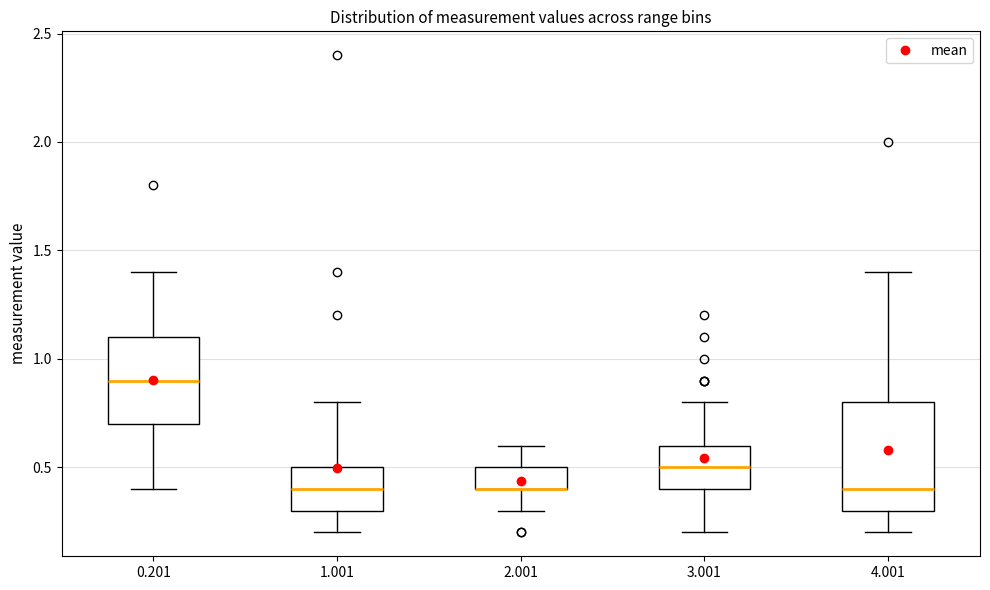

Reading left to right, read every box against the y-axis: the position of its median line, the range the box covers, and the ends of its whiskers. The values are not printed on the chart, so give them approximately, as read against the axis.

0.201: median 0.9, box 0.7 to 1.1, whiskers 0.4 to 1.4
1.001: median 0.4, box 0.3 to 0.5, whiskers 0.2 to 0.8
2.001: median 0.4 (drawn on the box's lower edge), box 0.4 to 0.5, whiskers 0.3 to 0.6
3.001: median 0.5, box 0.4 to 0.6, whiskers 0.2 to 0.8
4.001: median 0.4, box 0.3 to 0.8, whiskers 0.2 to 1.4